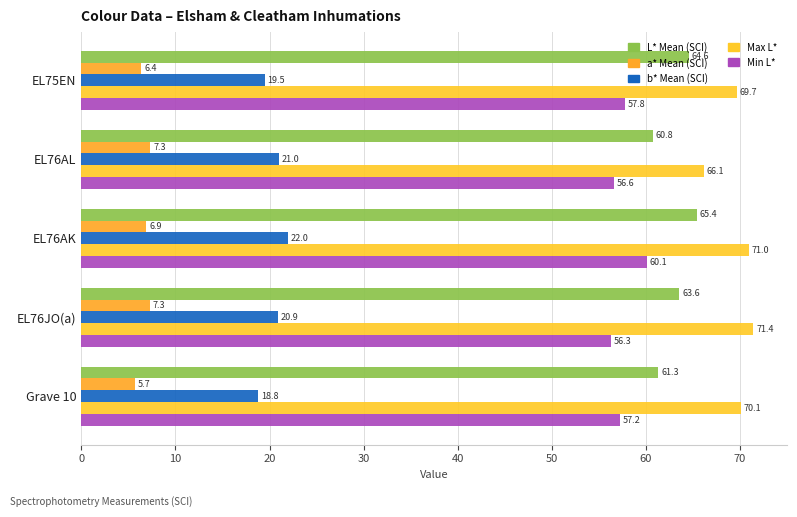

How many values in the b* Mean (SCI) series are below 20?

2